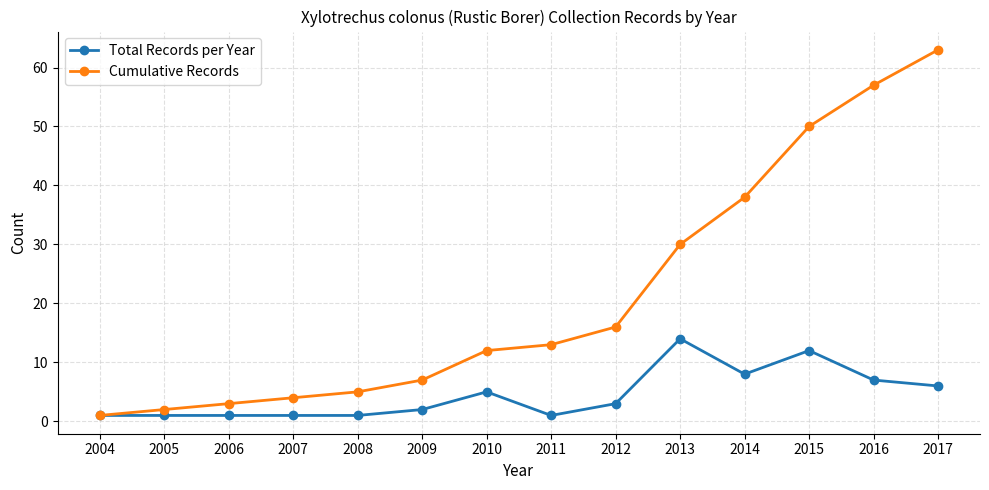

Read the Cumulative Records value at 2012.

16